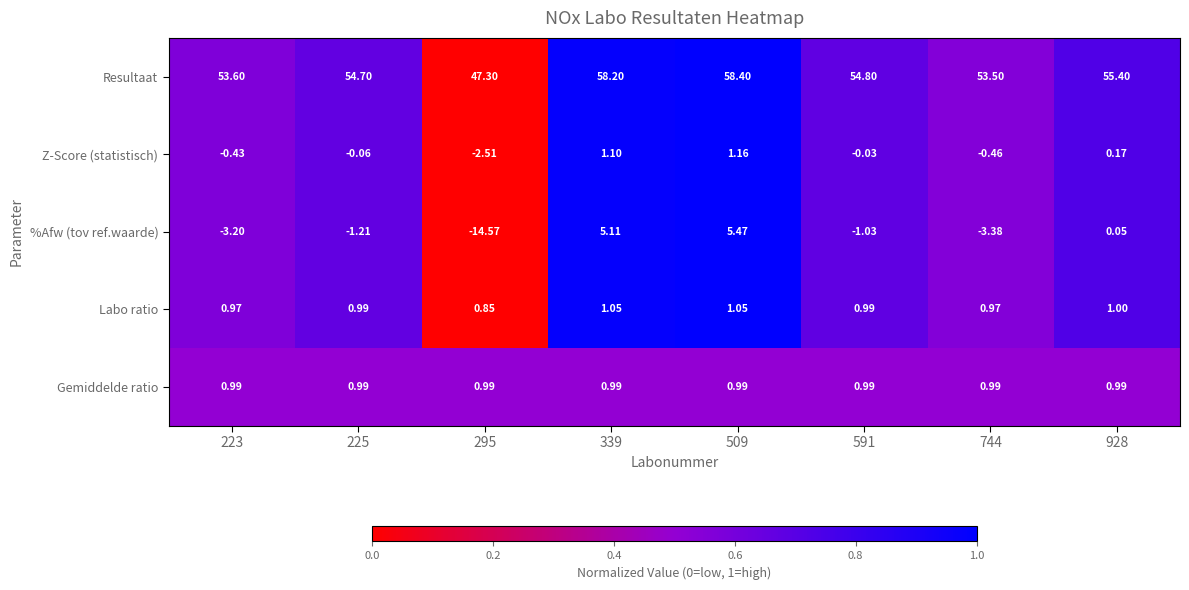

Rank the series by their maximum value, from highest to lowest.

Resultaat, %Afw (tov ref.waarde), Z-Score (statistisch), Labo ratio, Gemiddelde ratio